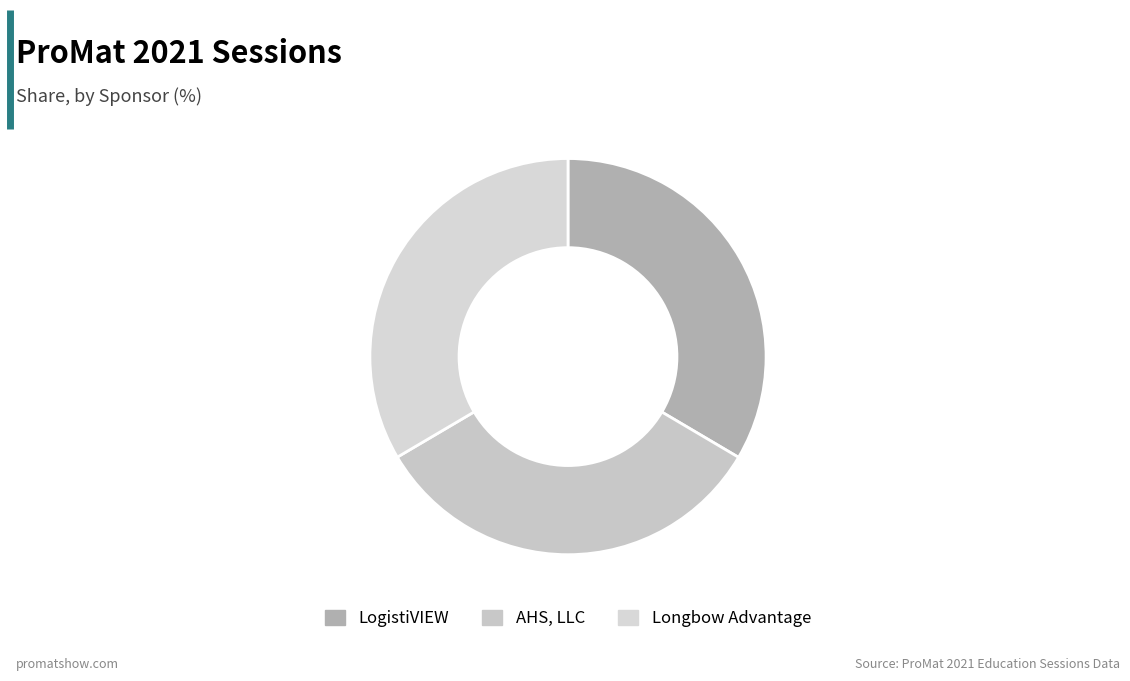

Is there a majority slice in this chart?

No